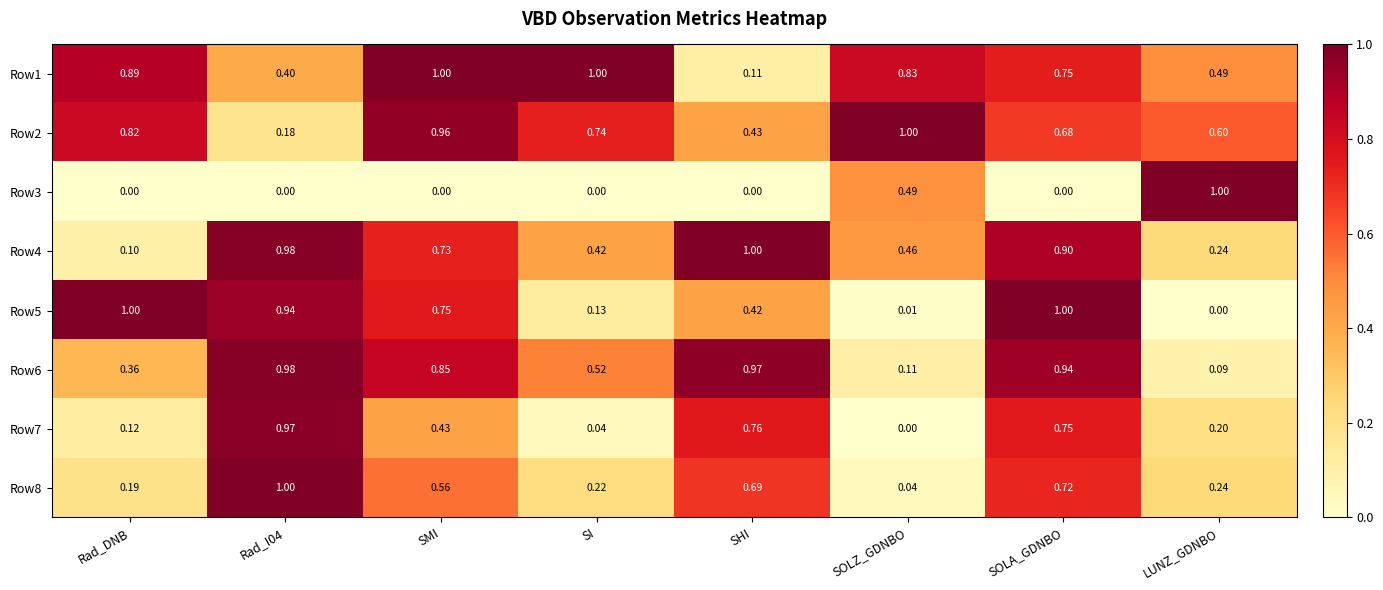

Where is Row7 nearest to the value 0?

SOLZ_GDNBO